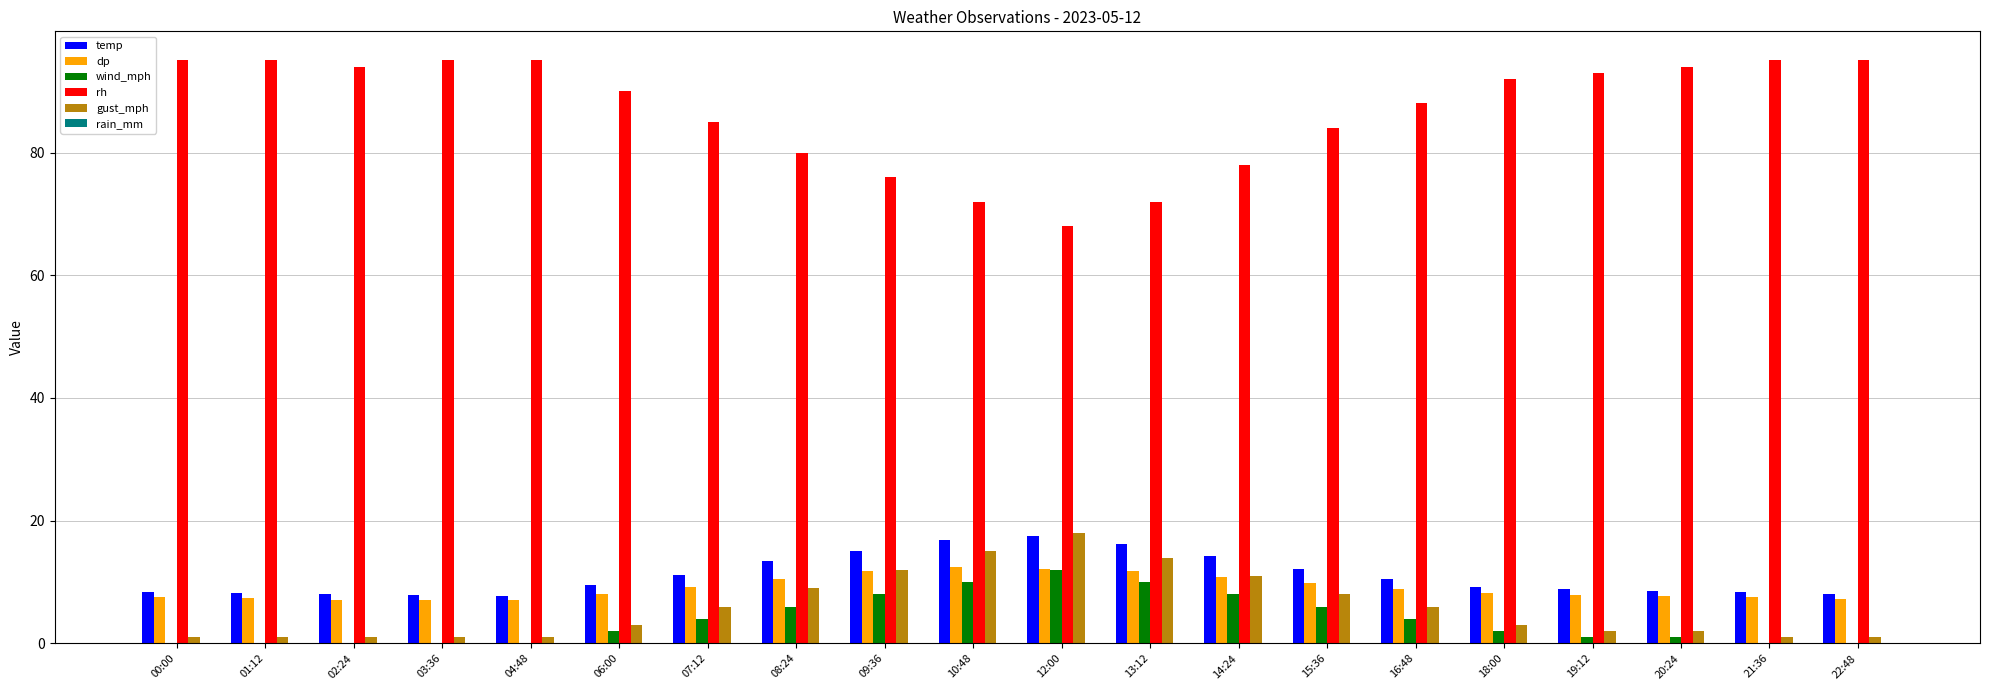

Which series has the largest total across all categories?

rh